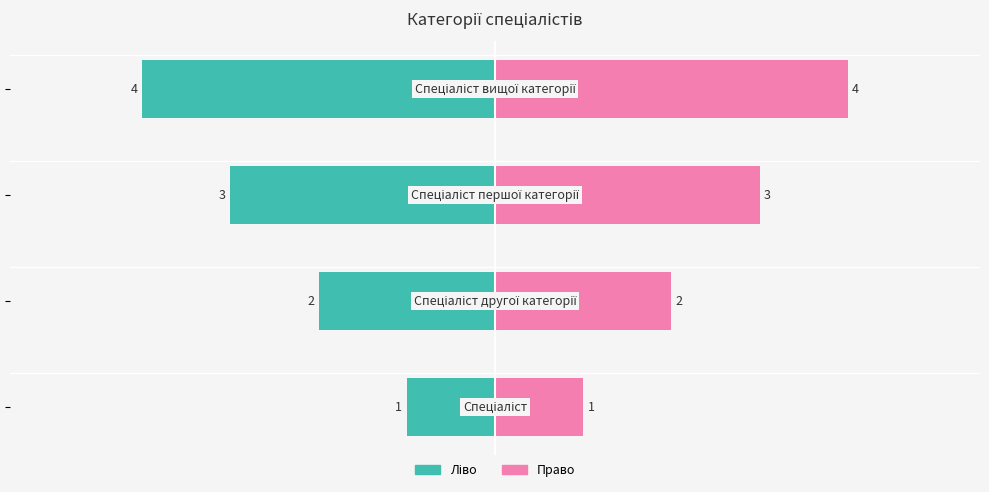

What is the value of the 3rd bar from the left?

3